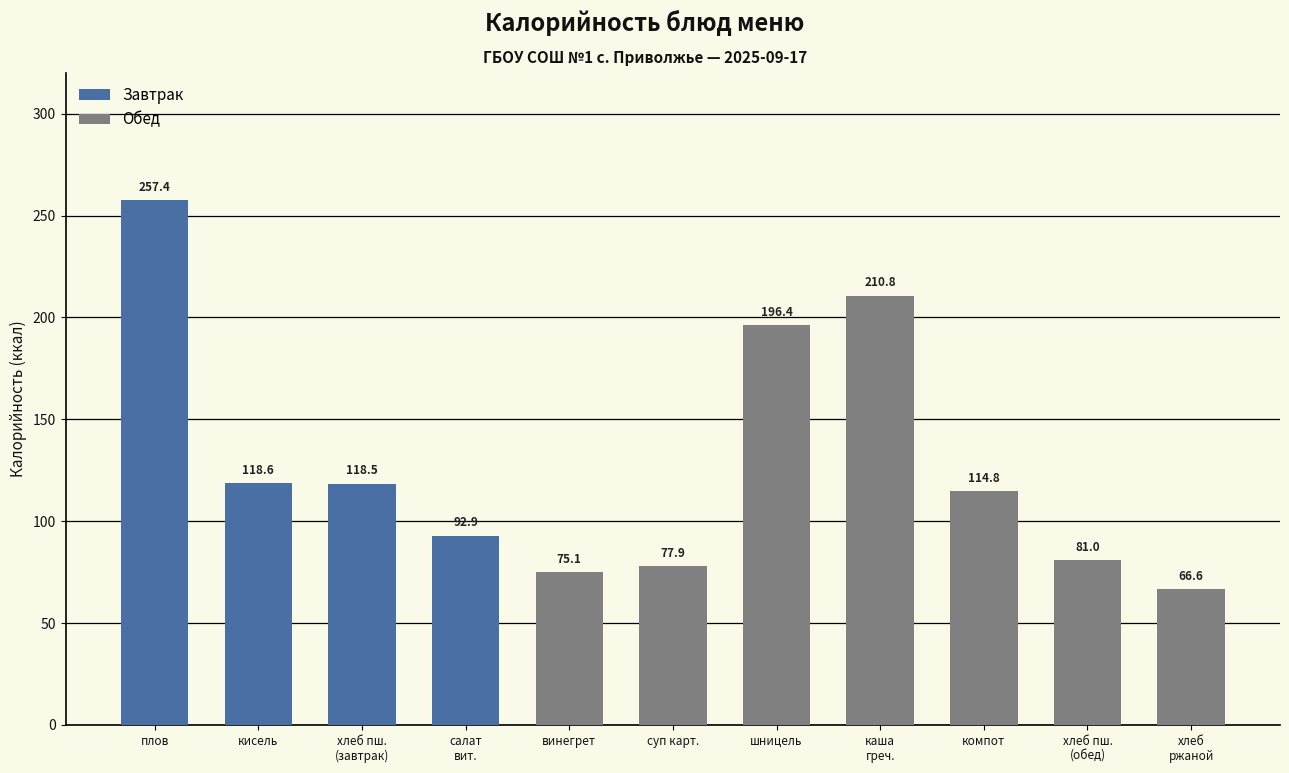

What is the difference between the maximum and minimum values?

190.8